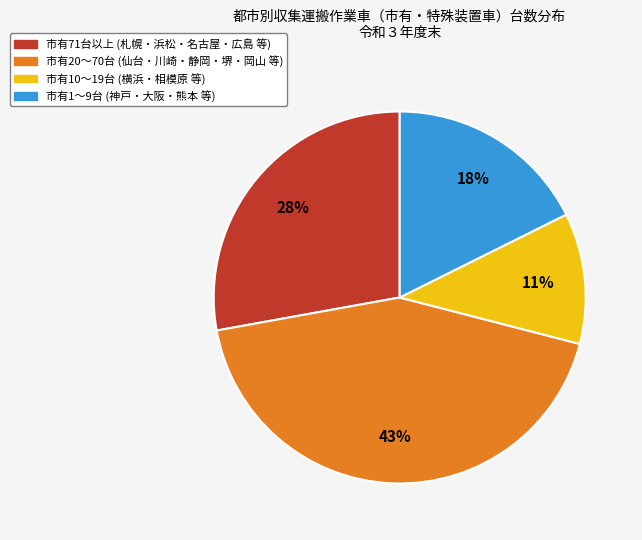

Does any single category account for the majority?

No